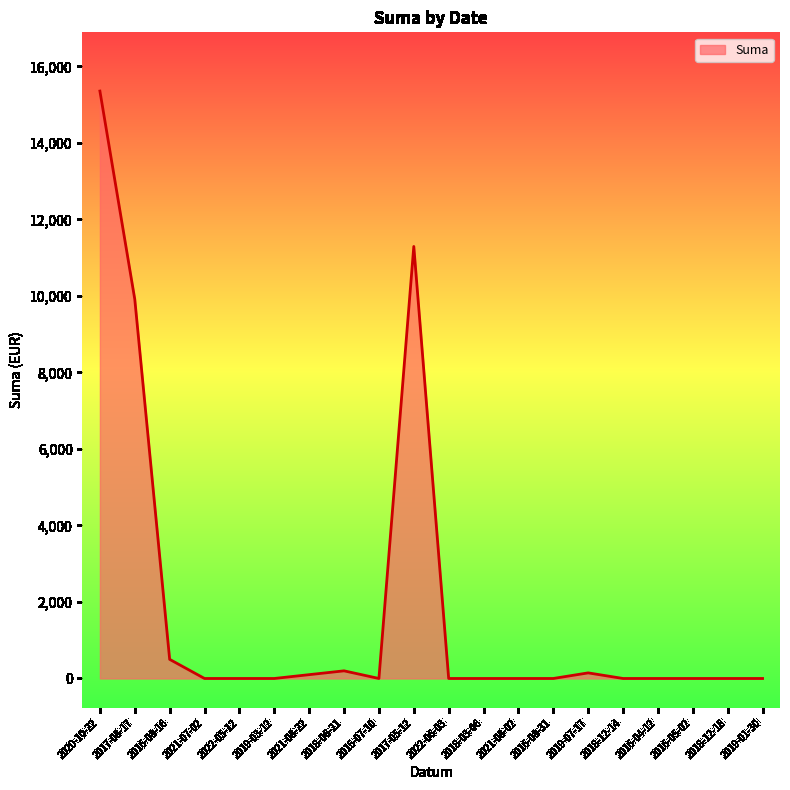

What is the difference between the maximum and minimum values?

15356.6